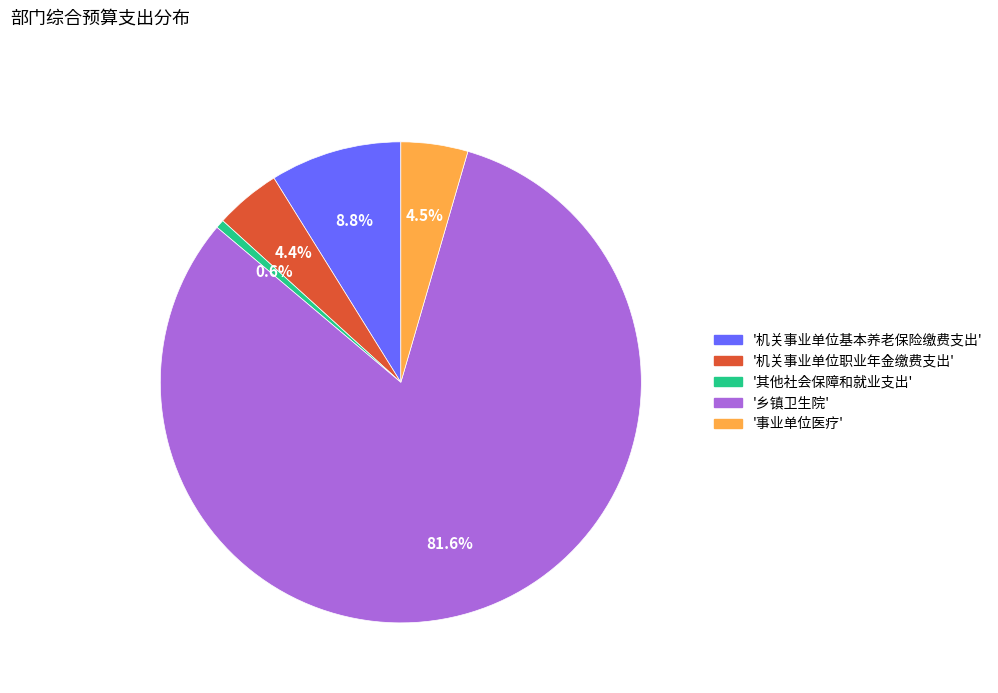

Which has a higher value, '事业单位医疗' or '机关事业单位基本养老保险缴费支出'?

'机关事业单位基本养老保险缴费支出'